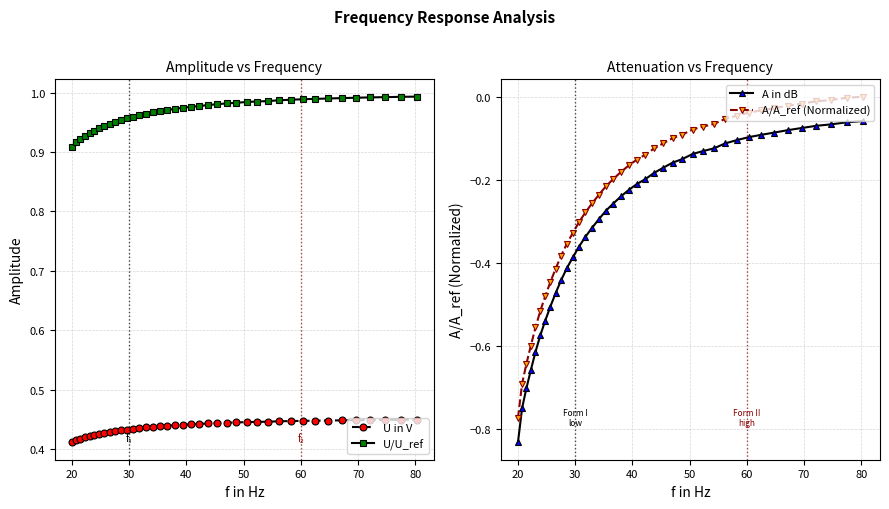

True or false: U in V and U/U_ref intersect in this chart.

False